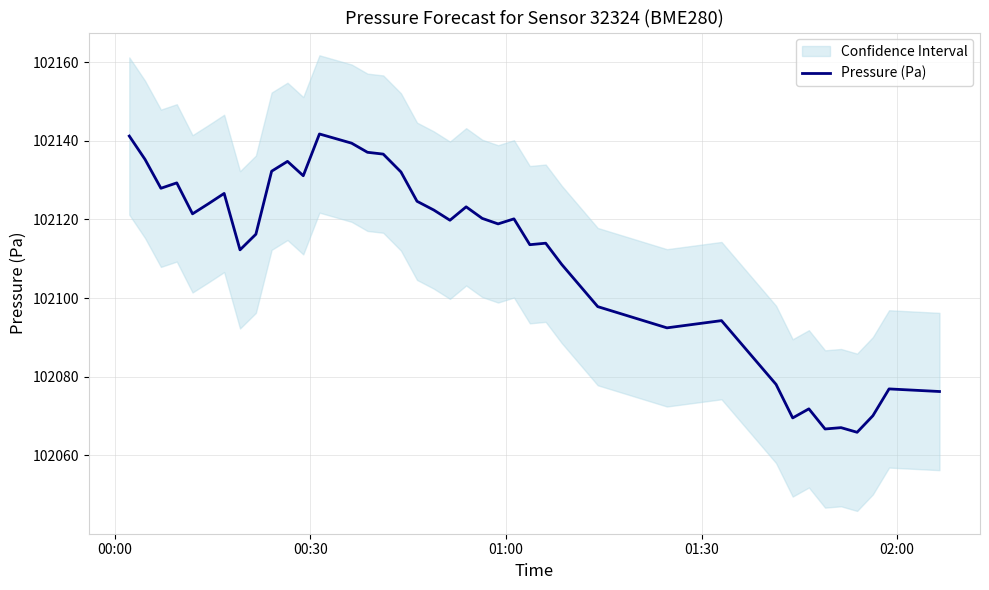

What is the value of the 16th point from the left?

102137.1